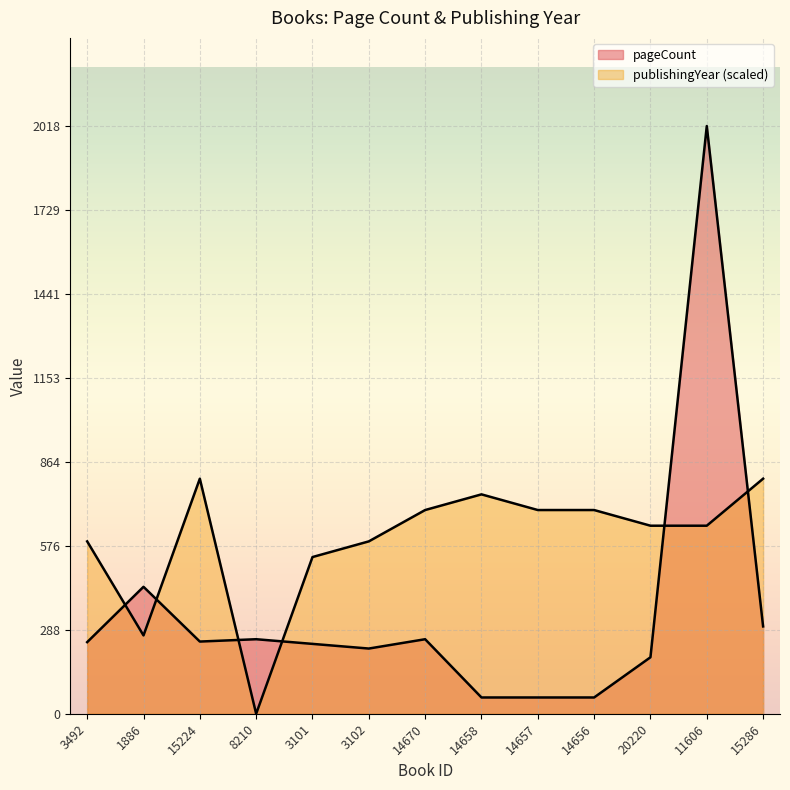

Where does the pageCount series first go above 246?

1886